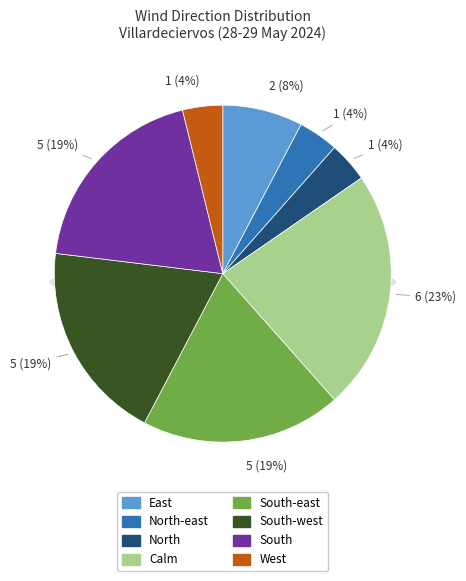

Rank the categories by value from highest to lowest.

Calm, South-east, South-west, South, East, North-east, North, West